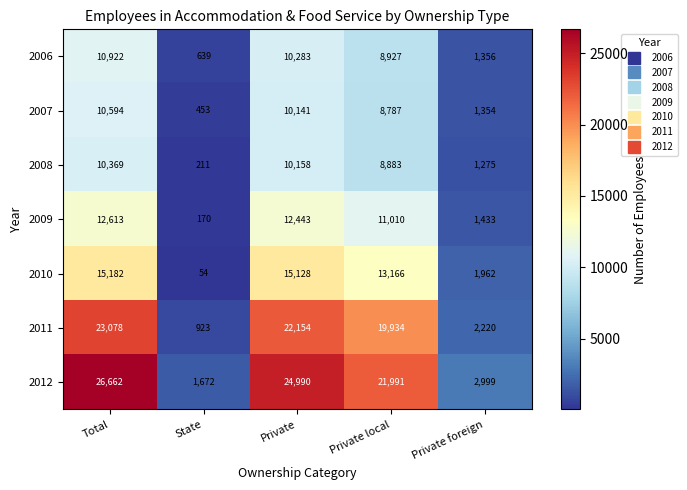

Rank the series at Private local from highest to lowest value.

2012, 2011, 2010, 2009, 2006, 2008, 2007